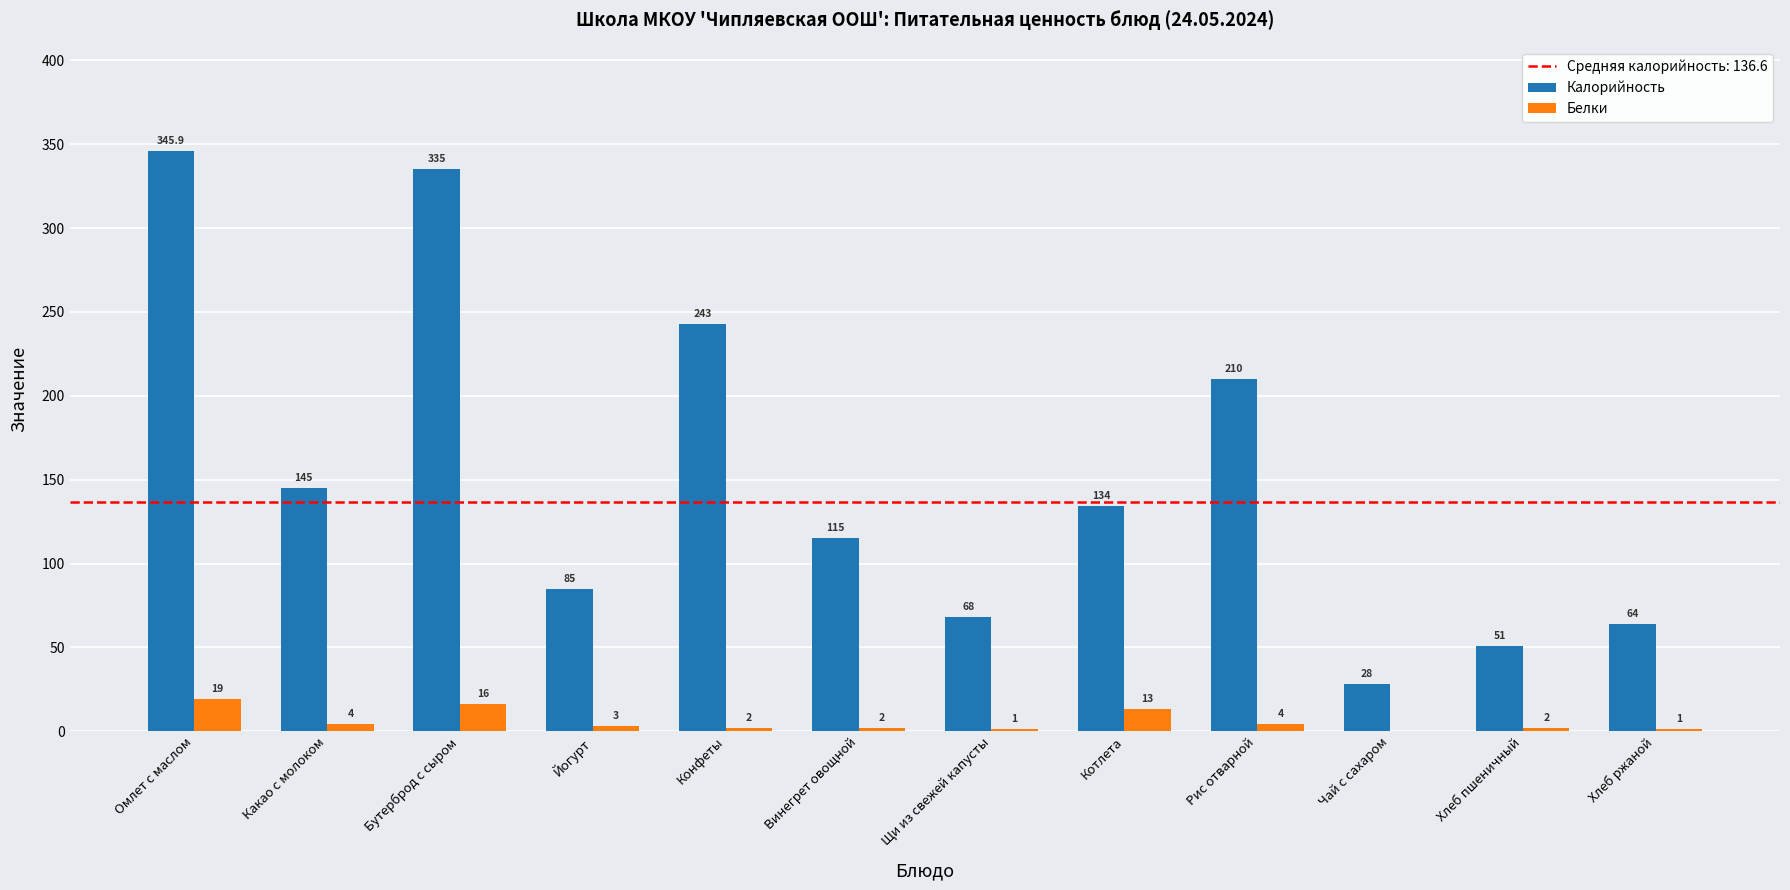

True or false: Калорийность has a value of 461.2 at Бутерброд с сыром.

False